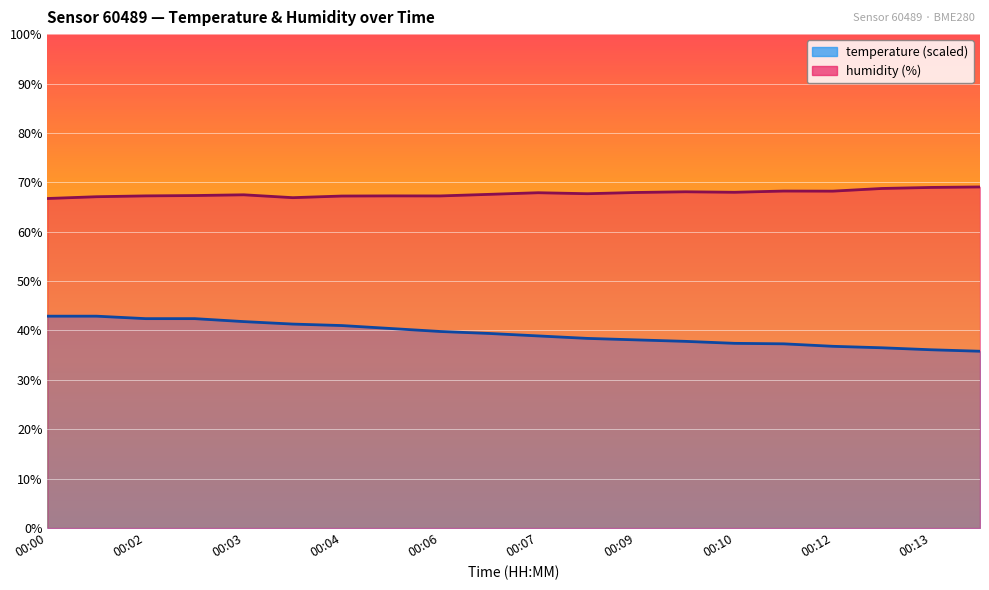

Where is the first local maximum for humidity?

00:03